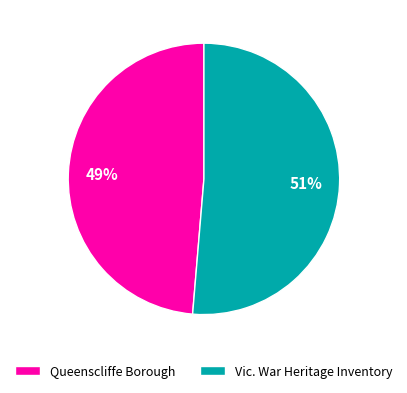

To the nearest percent, what portion does Vic. War Heritage Inventory represent?

51%